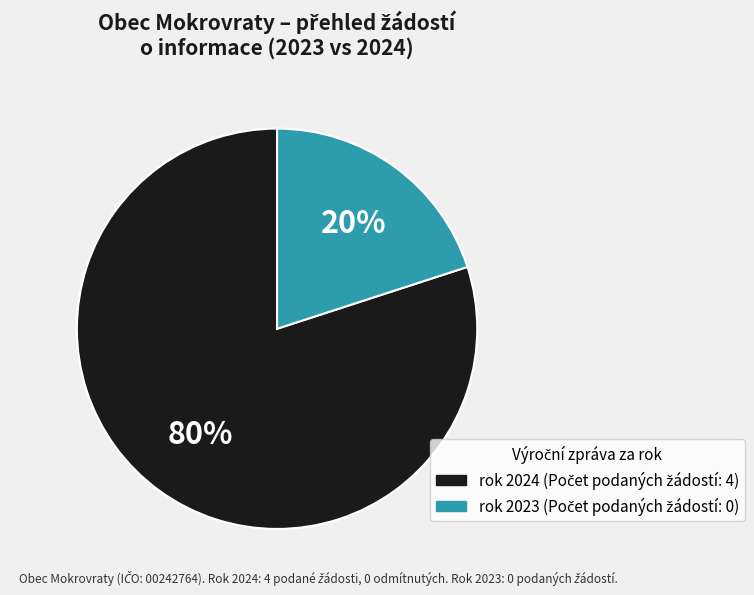

To the nearest percent, what is the difference between the largest and smallest slice percentages?

60%